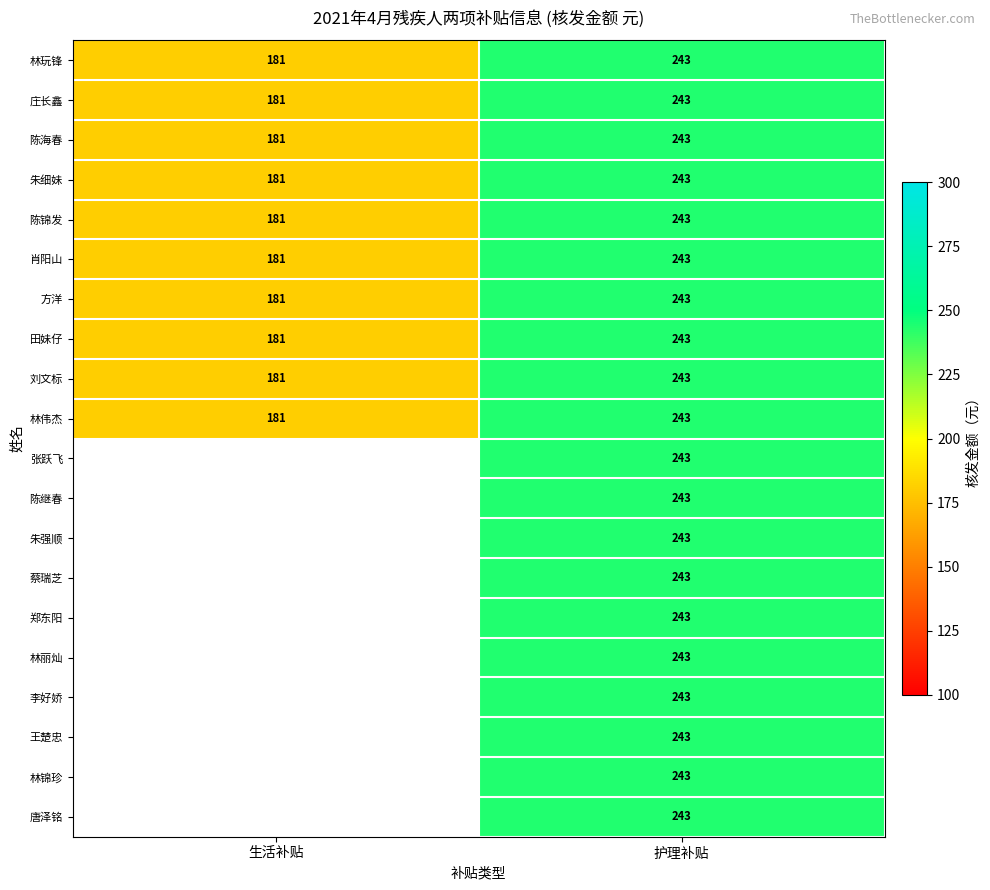

What is the difference between the 陈锦发 values at 护理补贴 and 生活补贴?

62